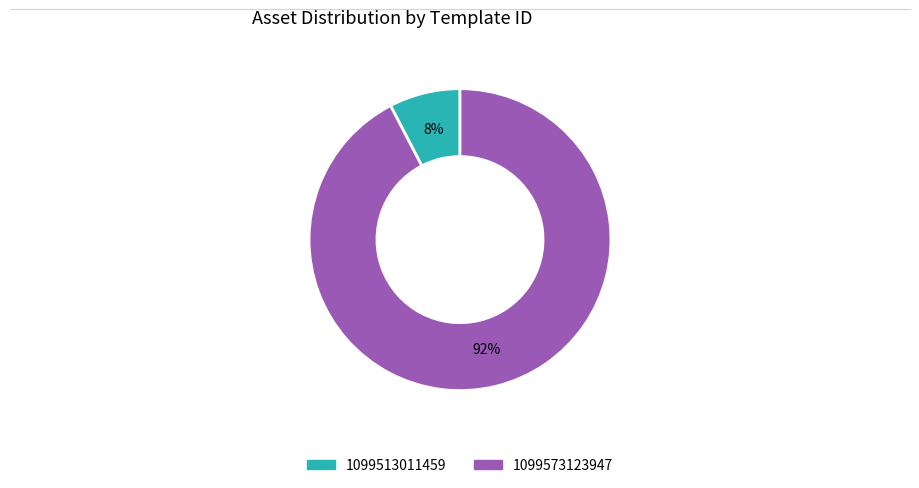

Does 1099513011459 represent more than half of the total?

No